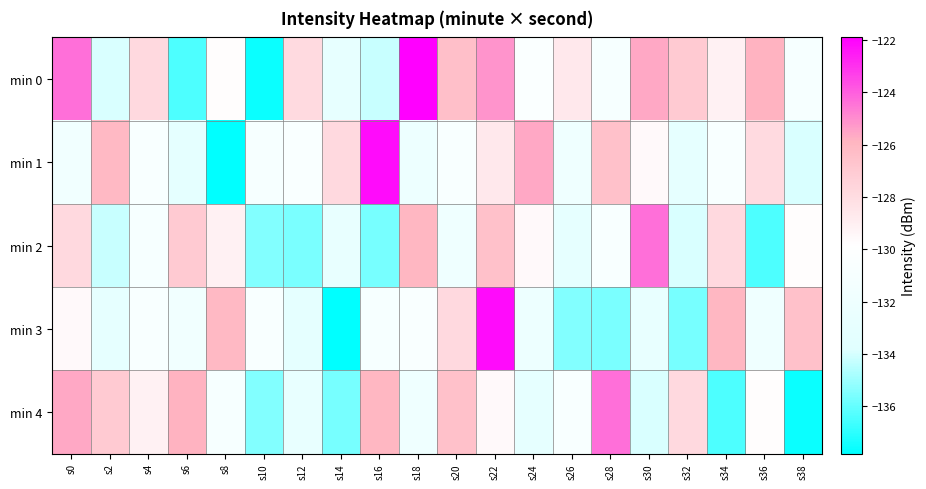

How many series are shown in this chart?

5